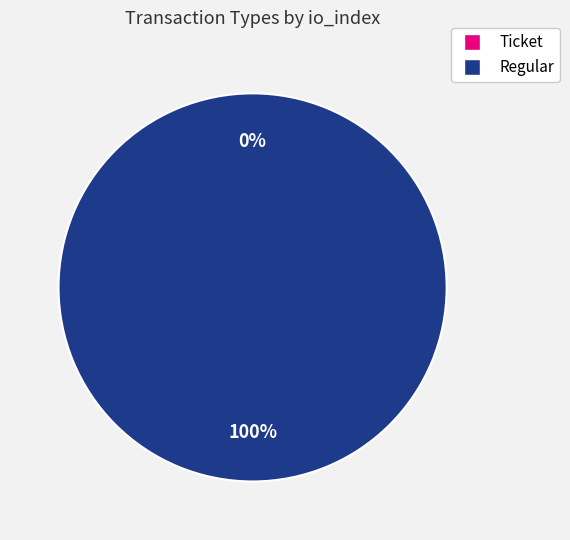

How many segments does this pie chart have?

2